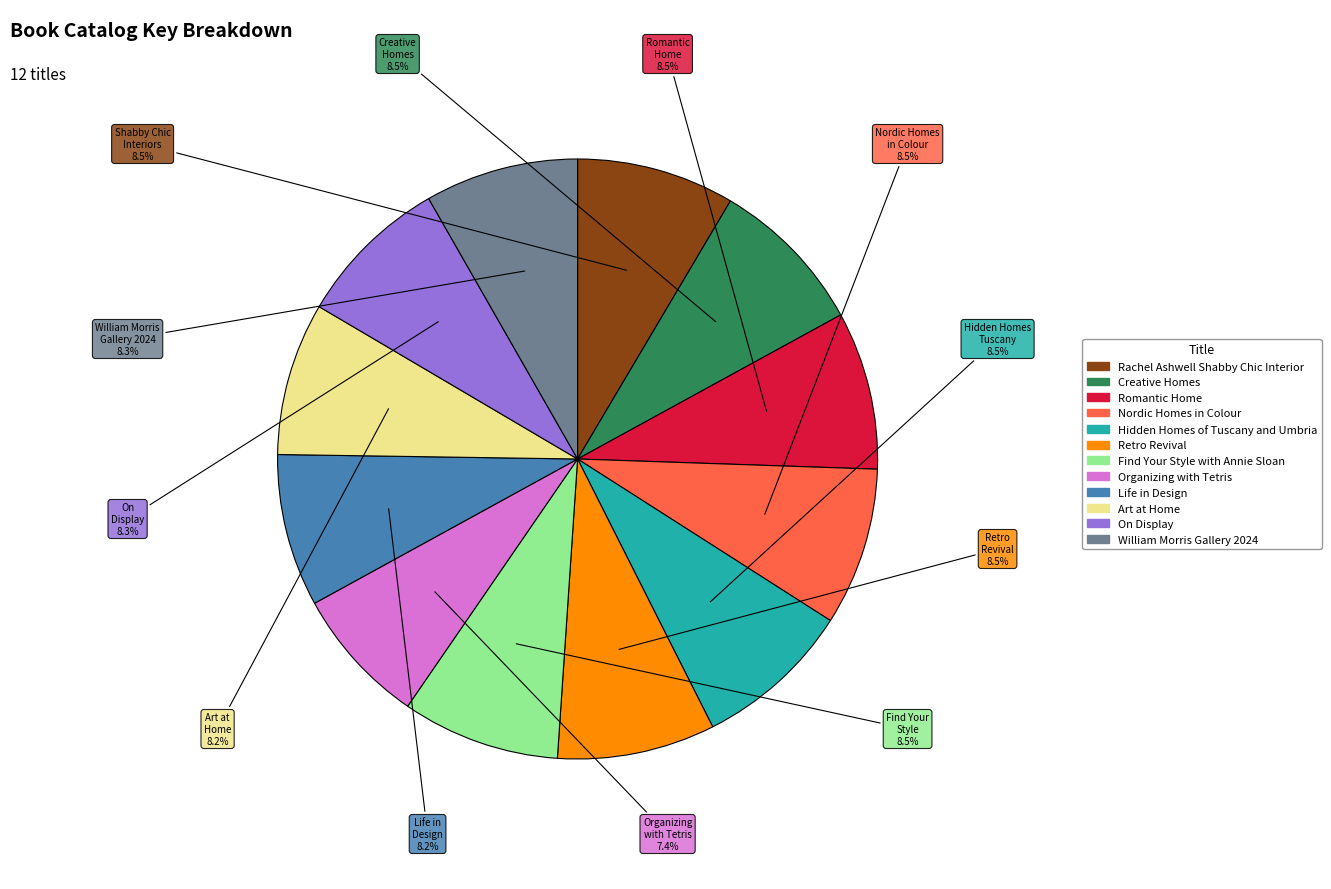

Is there any slice that represents more than half of the pie?

No